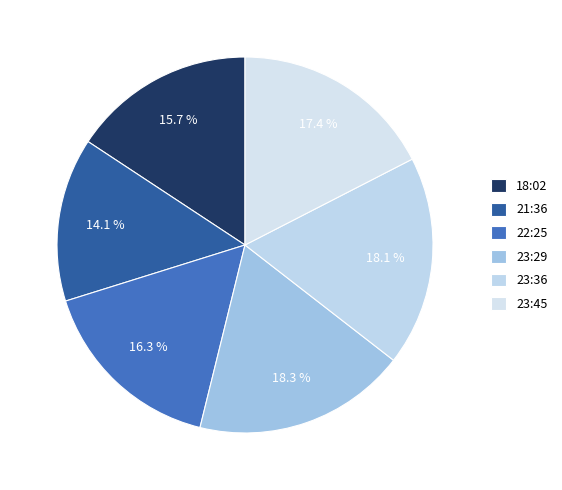

How many slices are in this pie chart?

6